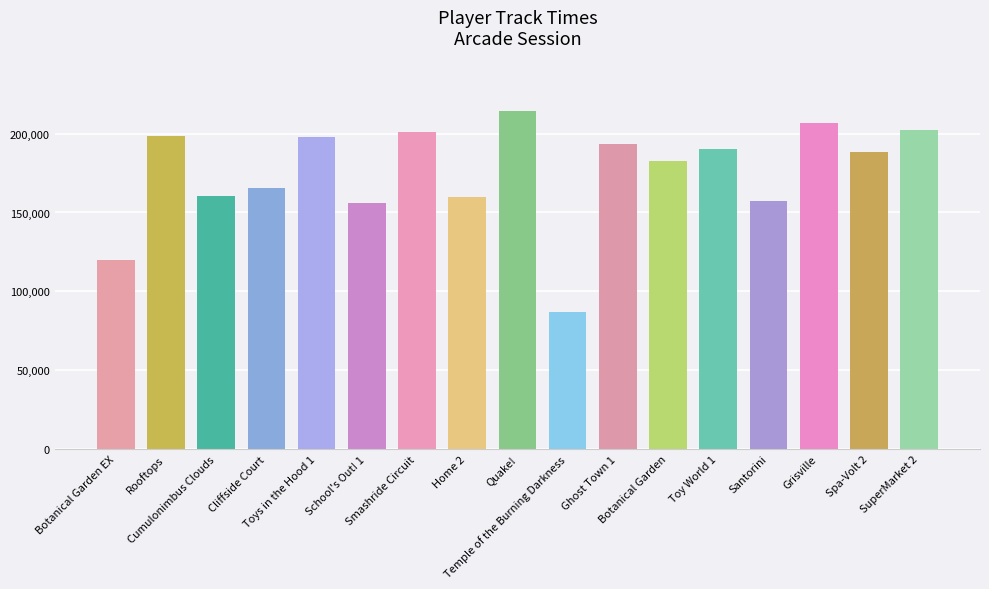

What is the label of the 12th bar from the right?

School's Out! 1